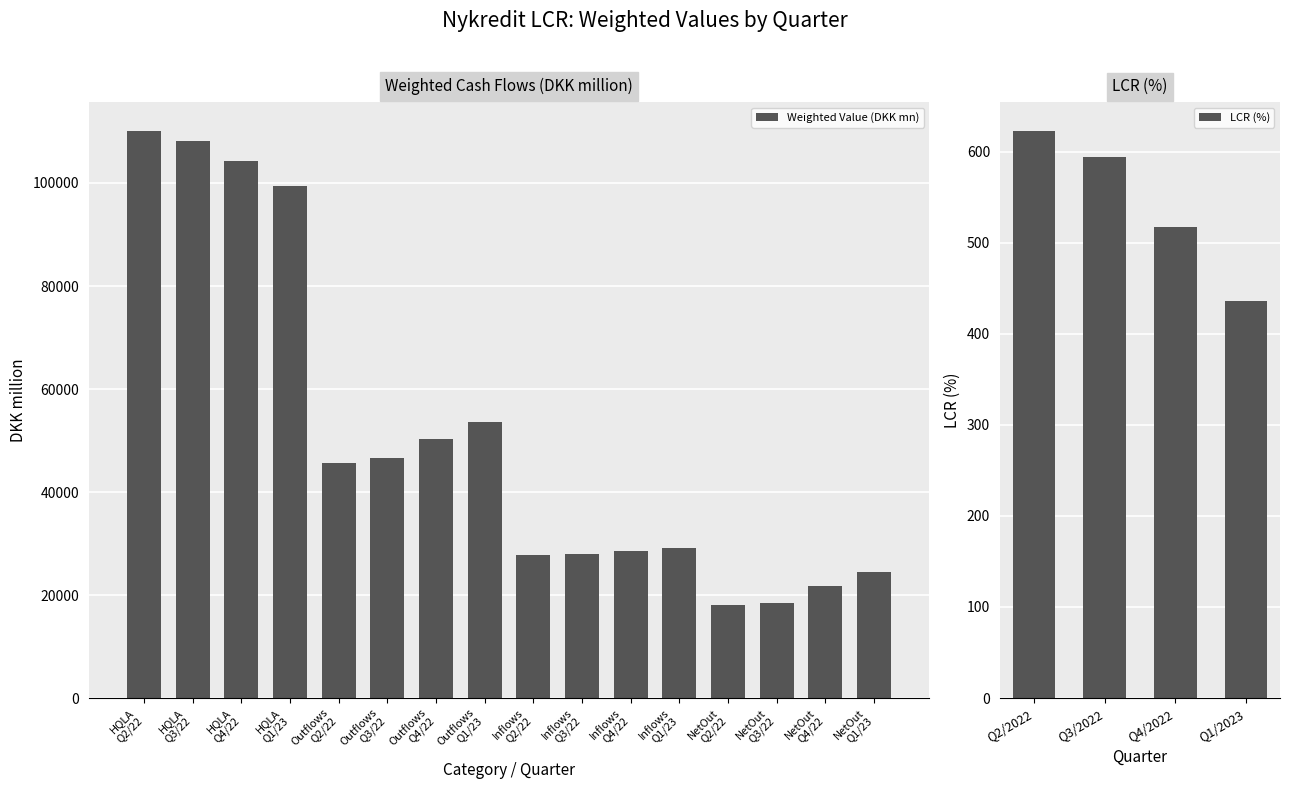

Are the bars horizontal?

No